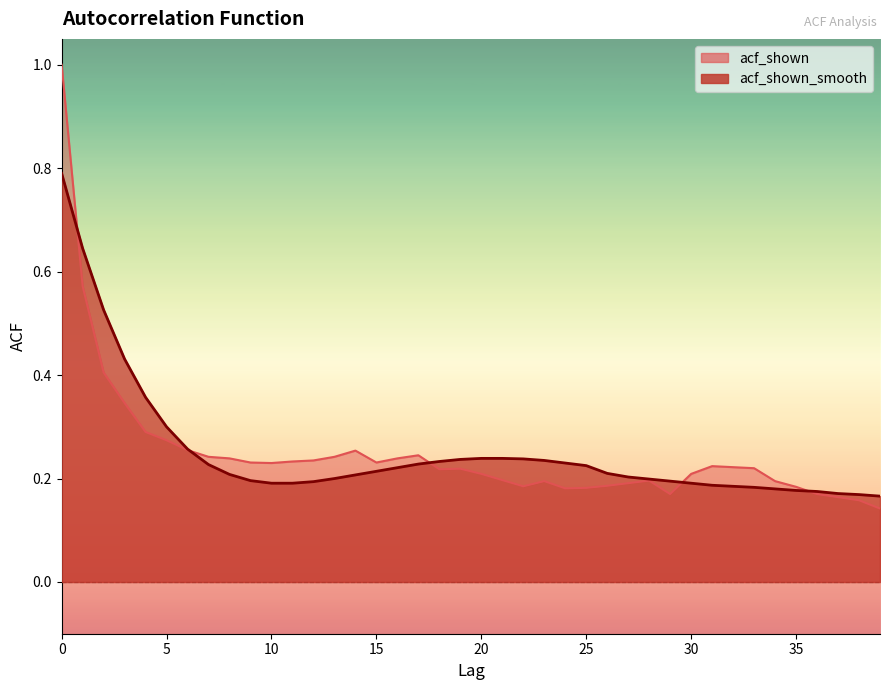

What is the difference between the second highest and second lowest values in the acf_shown_smooth series?

0.5